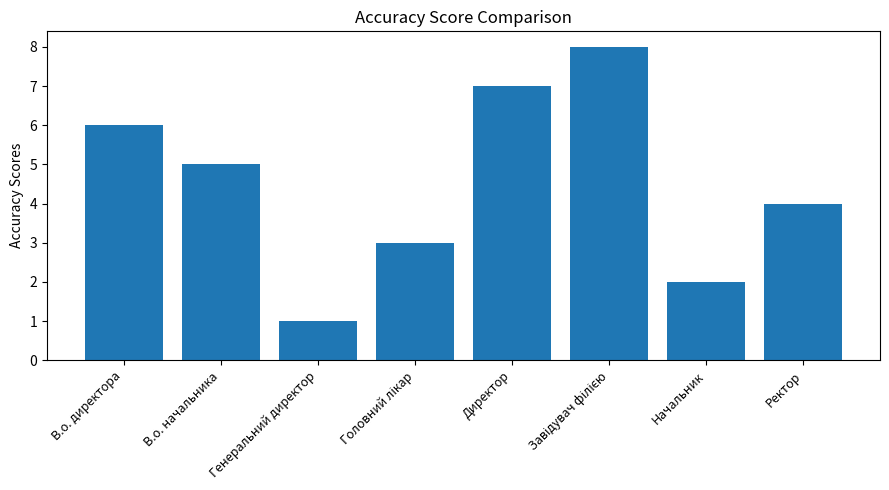

What is the difference between the maximum and minimum values?

7